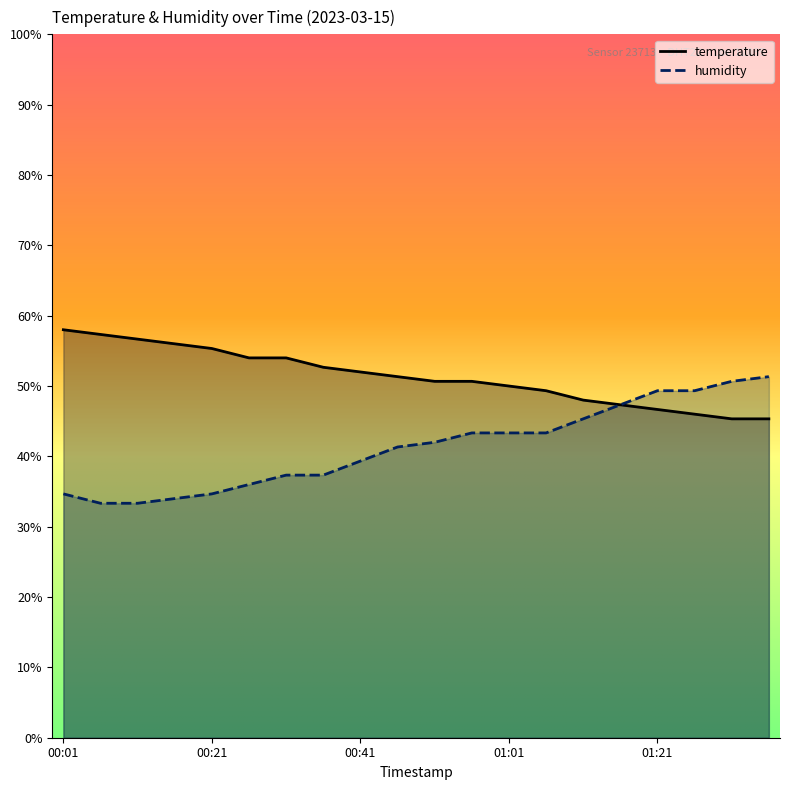

Where is temperature nearest to the value 51?

00:46